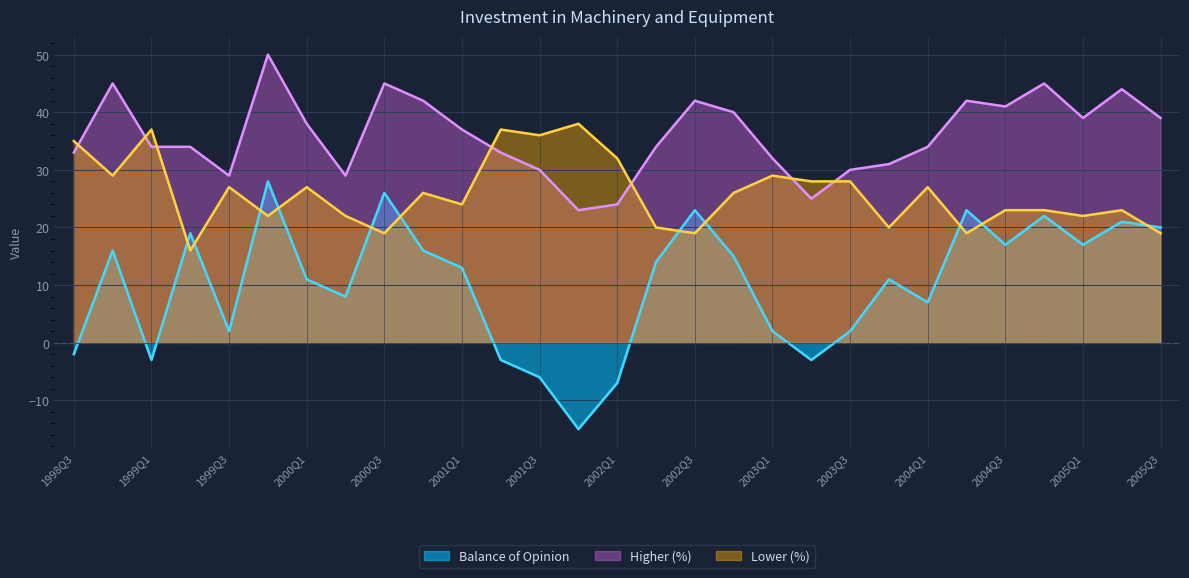

List the series in order of their overall mean, highest first.

Higher (%), Lower (%), Balance of Opinion